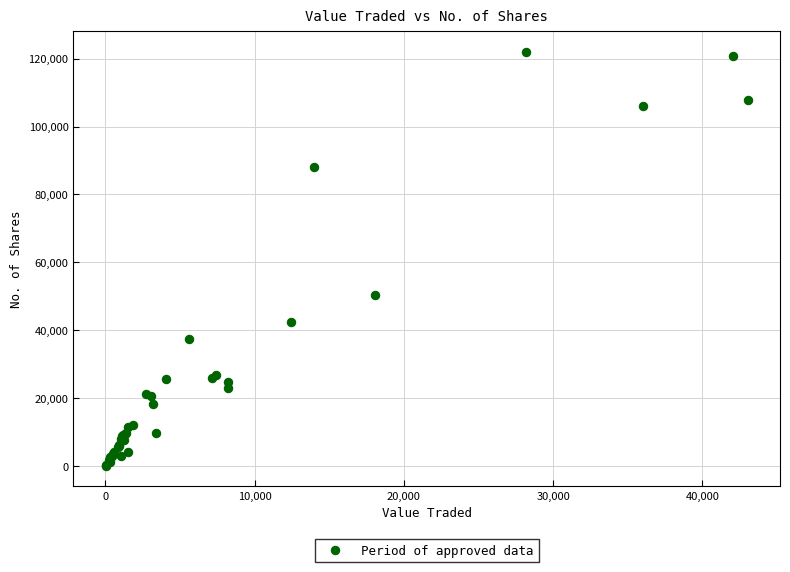

What Y value in the scatter plot is closest to 61002?

50314